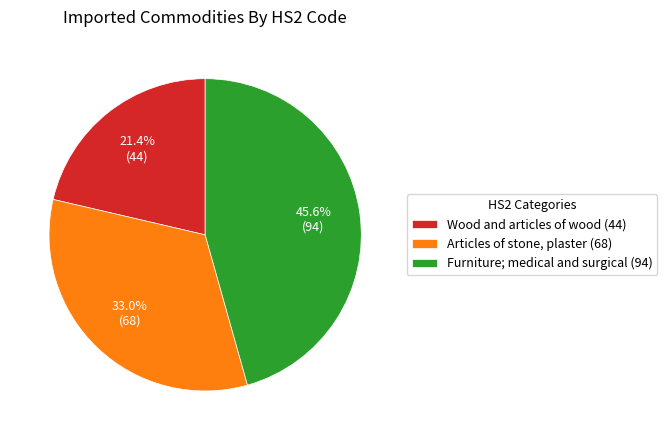

Is it true that Wood and articles of wood (44) is 21% of the pie?

True